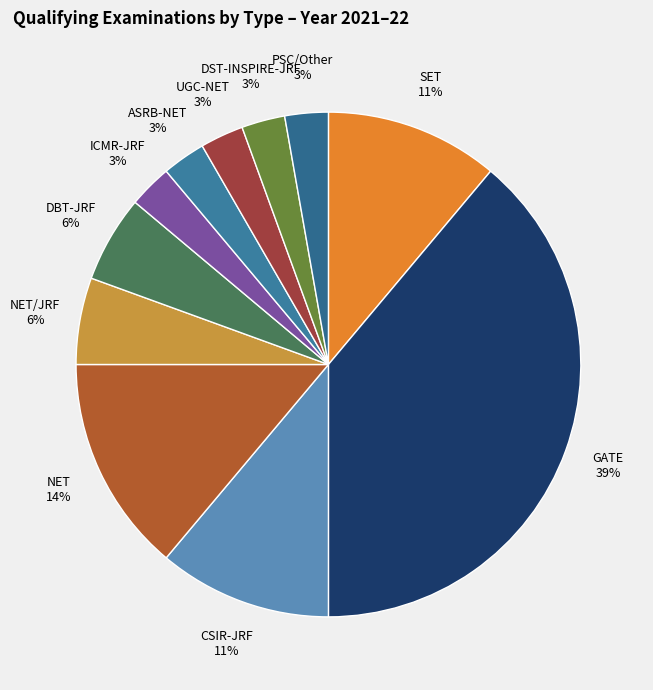

What is the largest slice in the pie chart?

GATE 39%